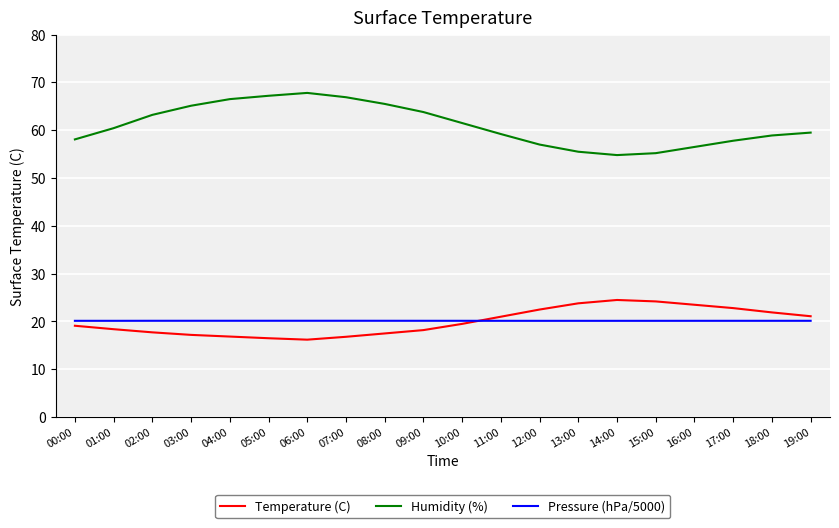

What is the lowest value of the Humidity (%) series?

54.8